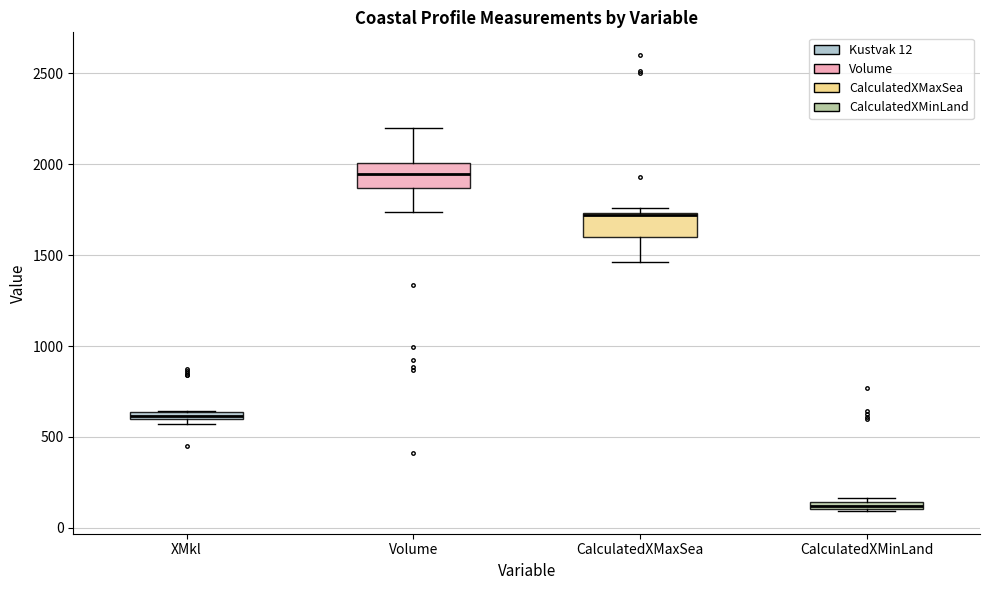

Where is the upper edge of the box for XMkl on the y-axis? The values are not printed on the chart, so give them approximately, as read against the axis.

650